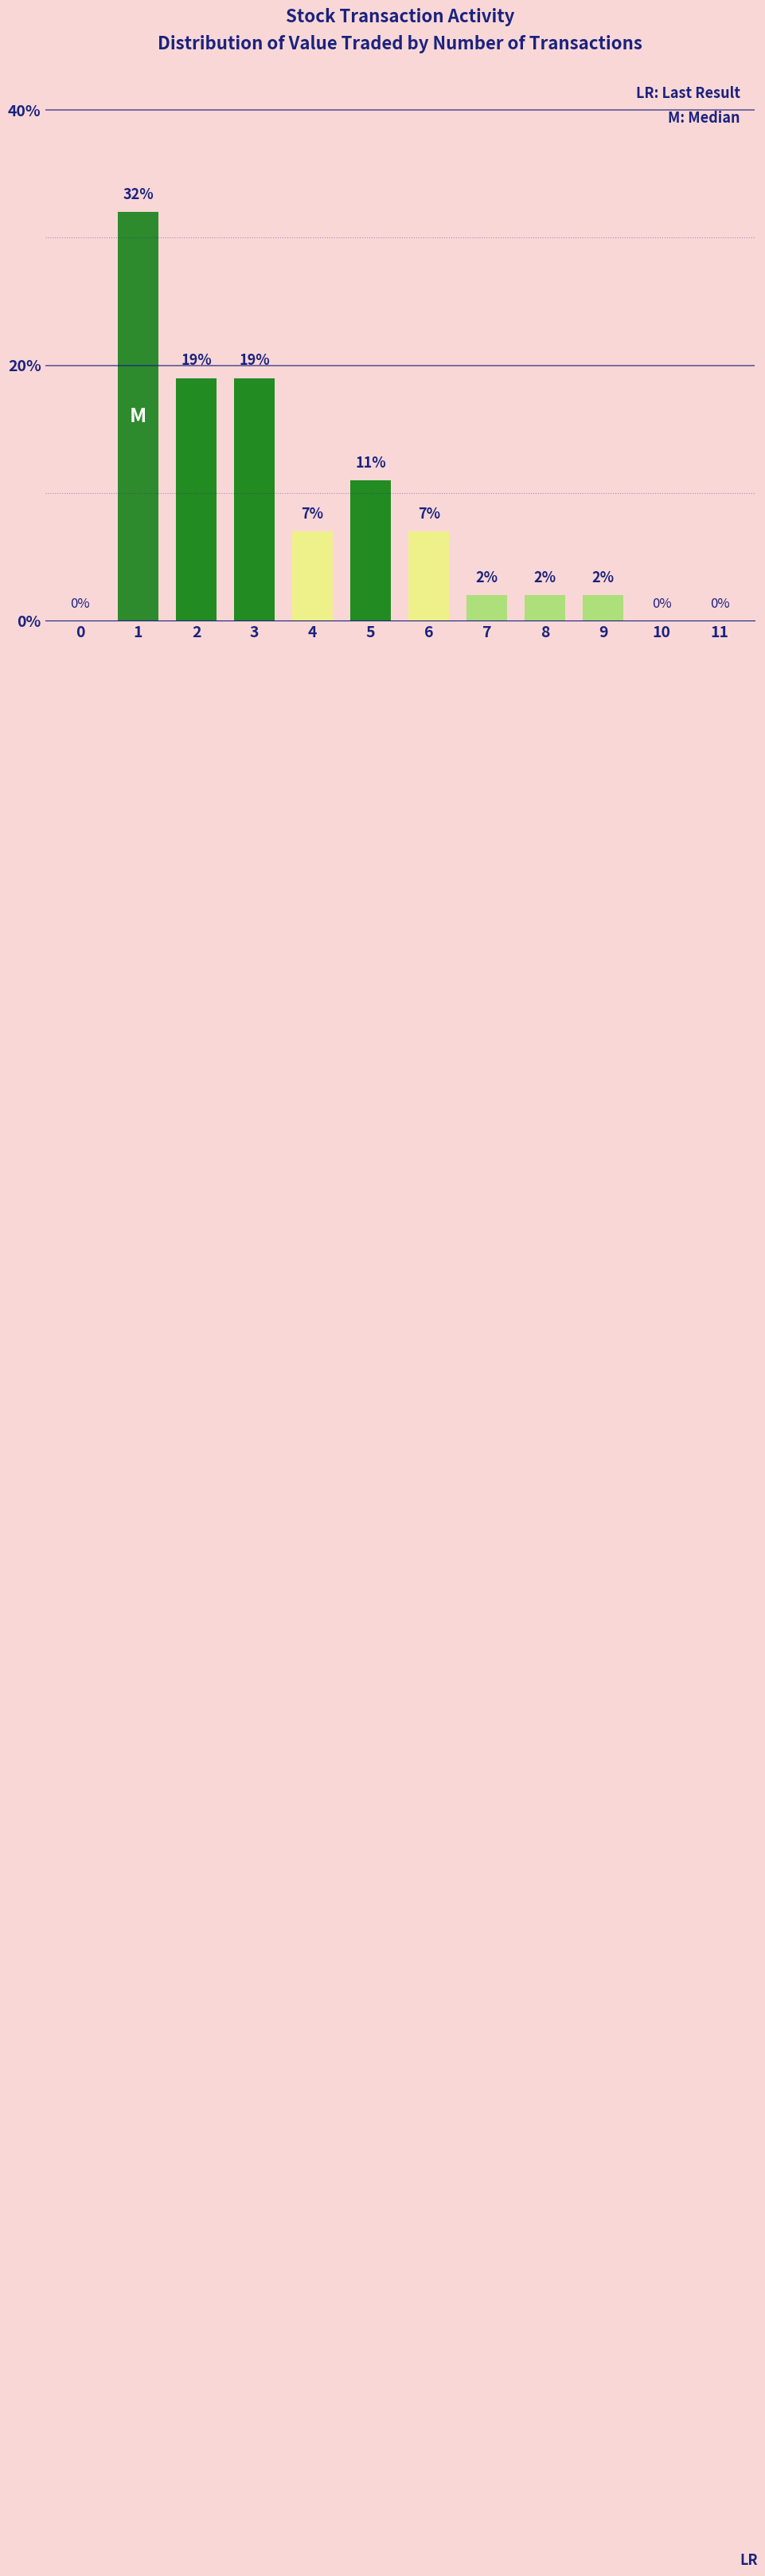

What is the maximum value shown in the chart?

32